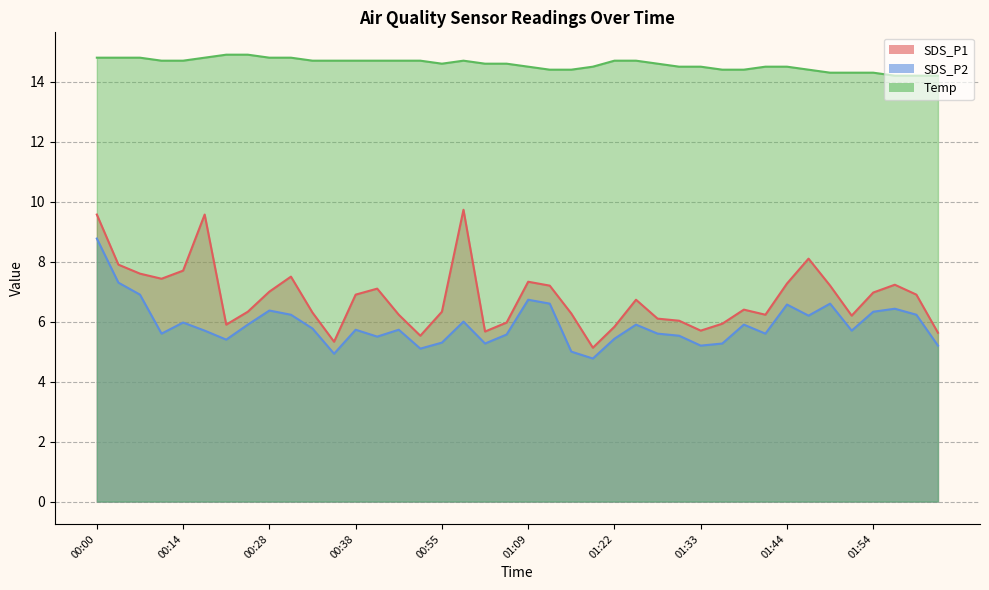

Does the chart have visible grid lines?

Yes